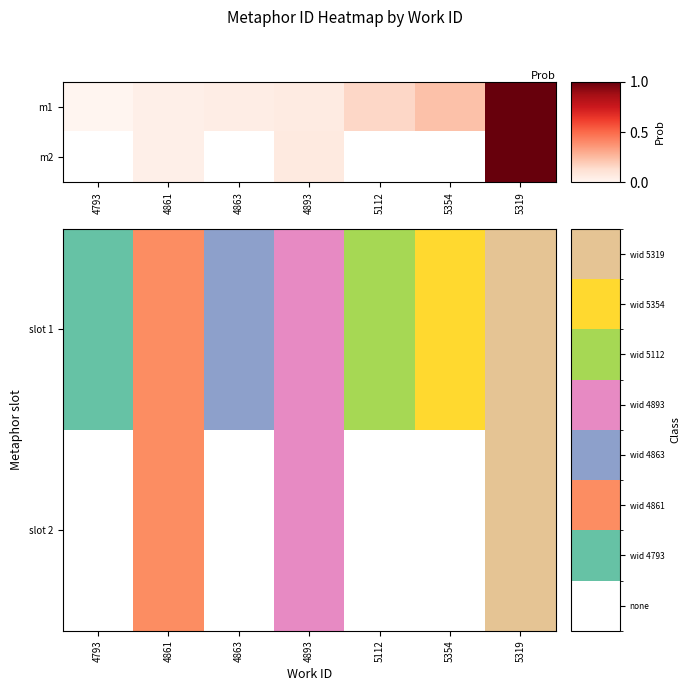

At 5354, list the series in order from largest to smallest.

slot 1, slot 2